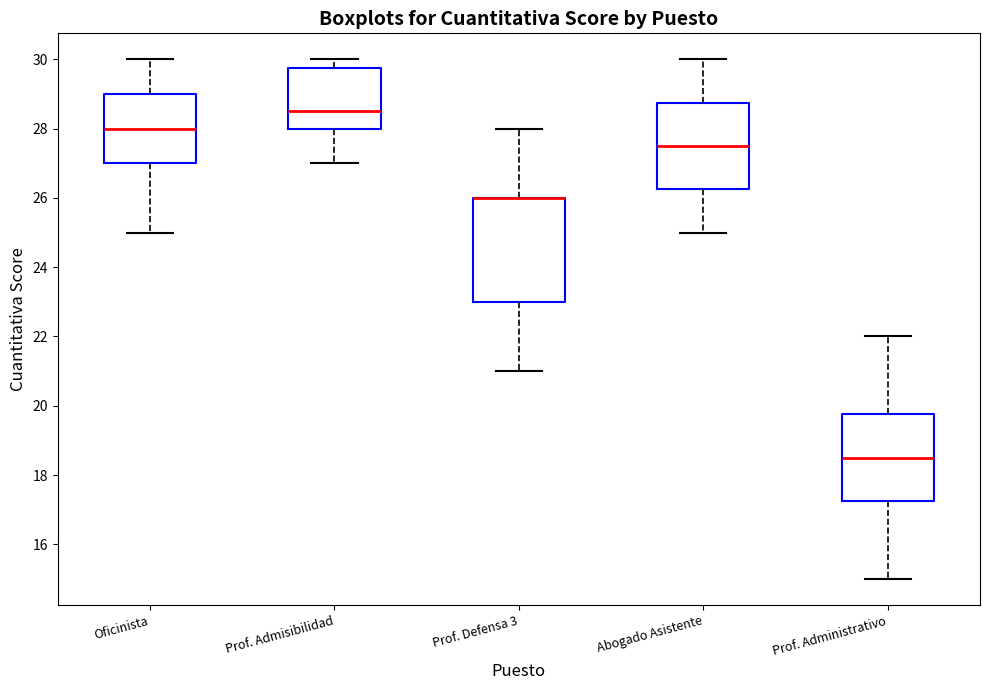

Which box is the tallest, from its lower edge to its upper edge?

Prof. Defensa 3